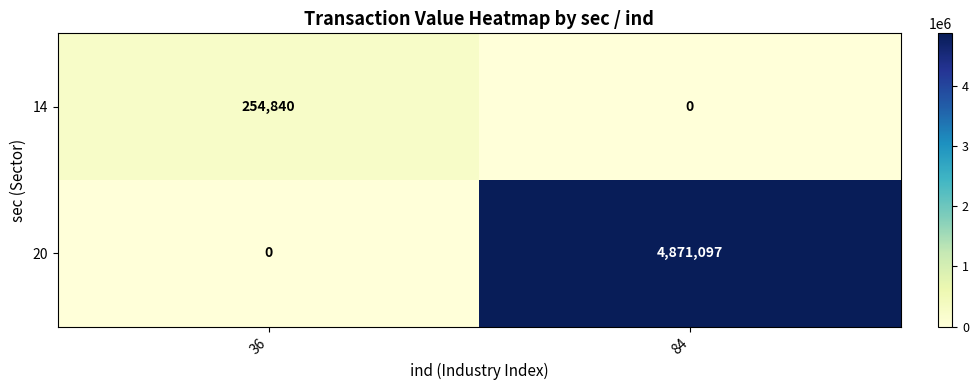

What is the spread (max minus min) of values at 36?

254840